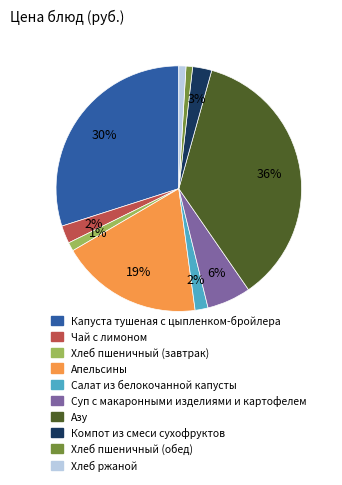

Which slice is the largest?

Азу